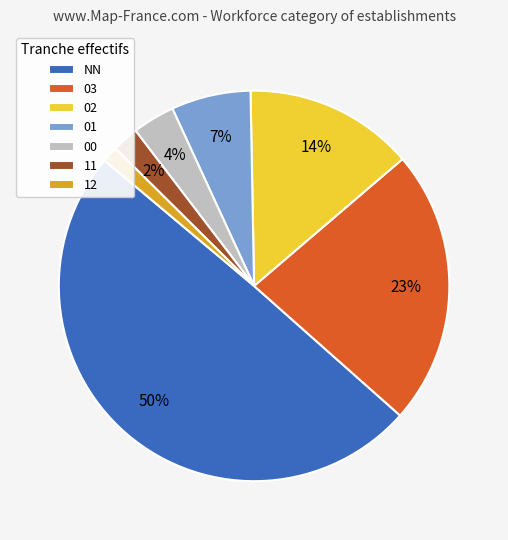

Which category has the smallest portion of the pie?

12